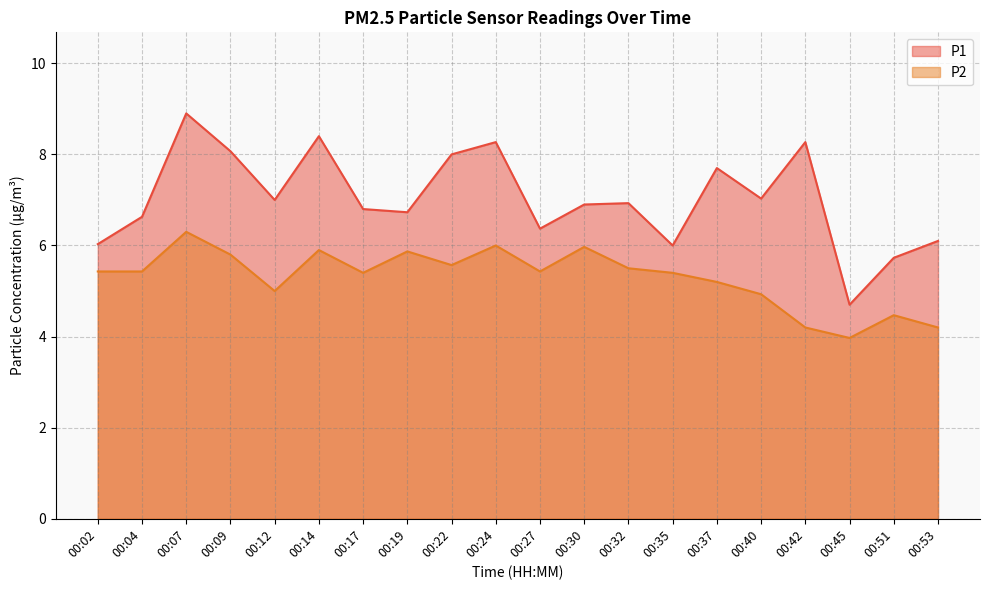

The P1 series shows 7.7 at 00:37. True or false?

True